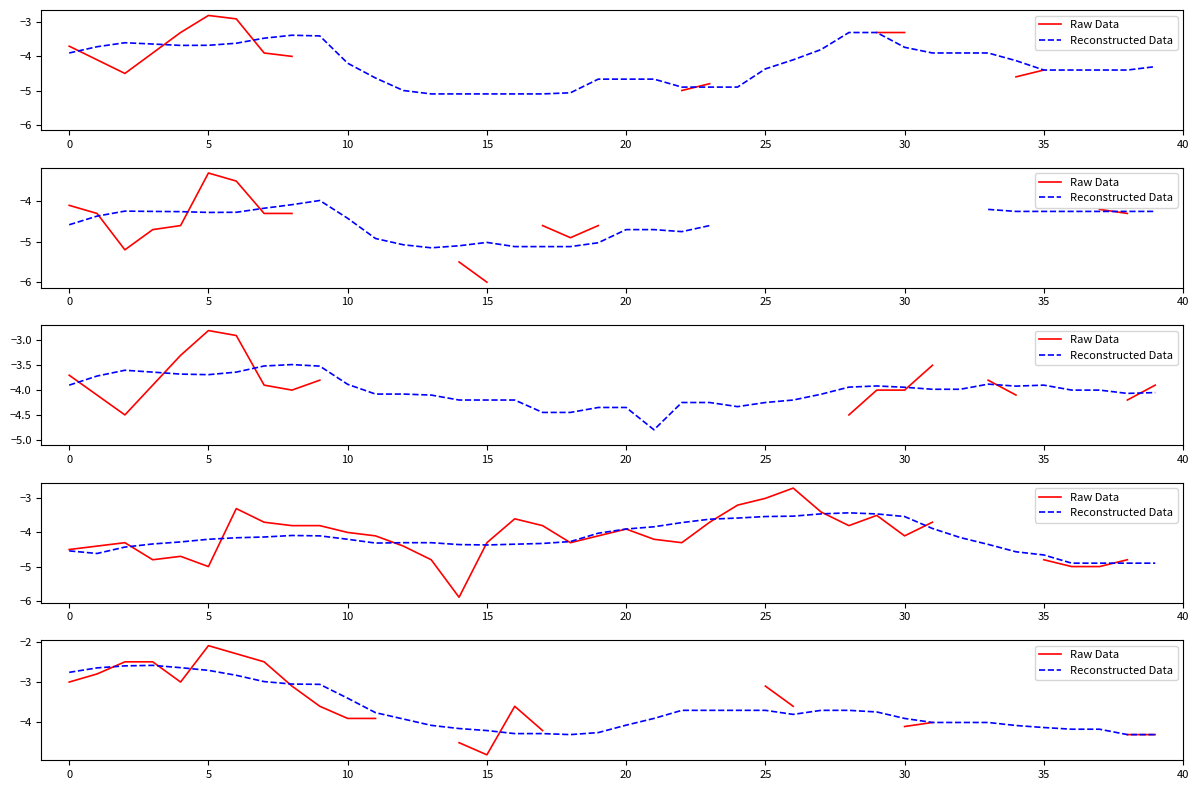

Is the value of Raw Data at 26 greater than the value of Reconstructed Data at 19?

Yes